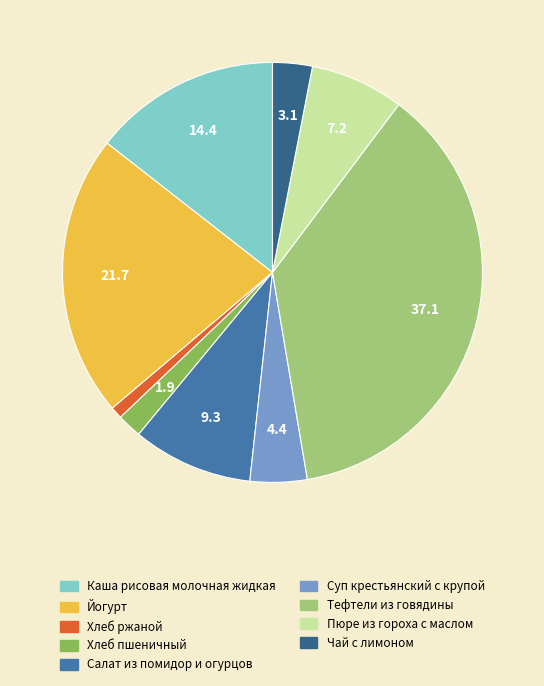

Do Салат из помидор и огурцов and Чай с лимоном together represent more than half of the pie?

No